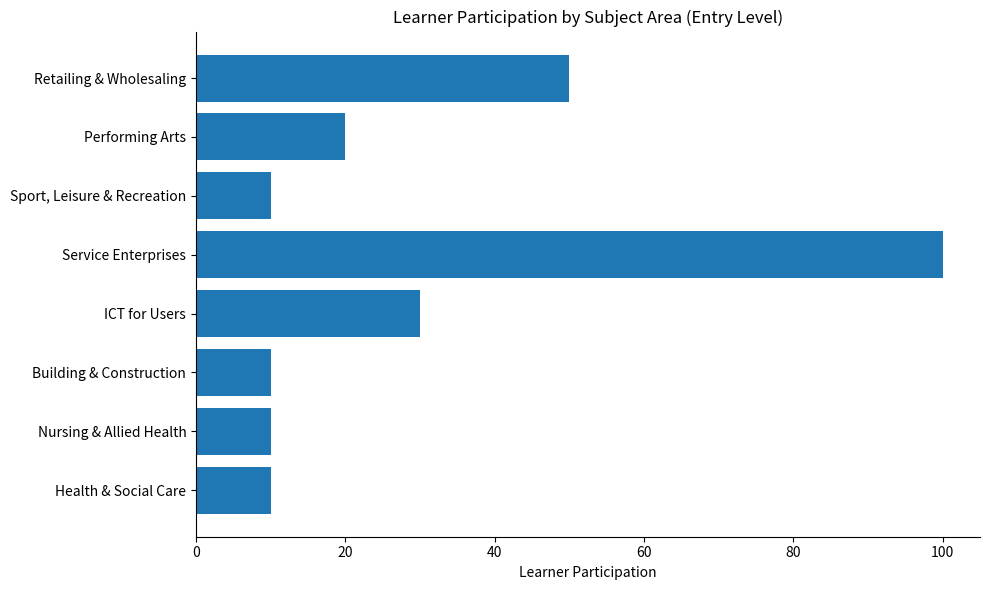

Reading bottom to top, extract all data points from this chart.

10	10	10	30	100	10	20	50